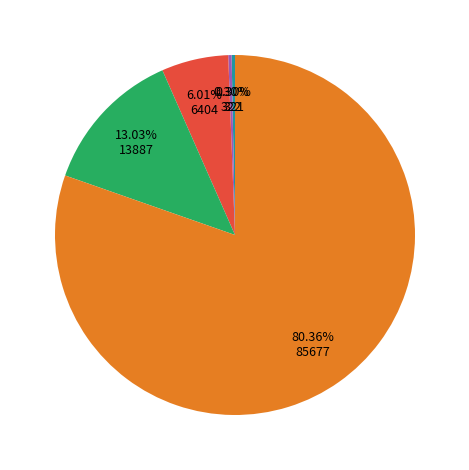

Is there any slice that represents more than half of the pie?

Yes